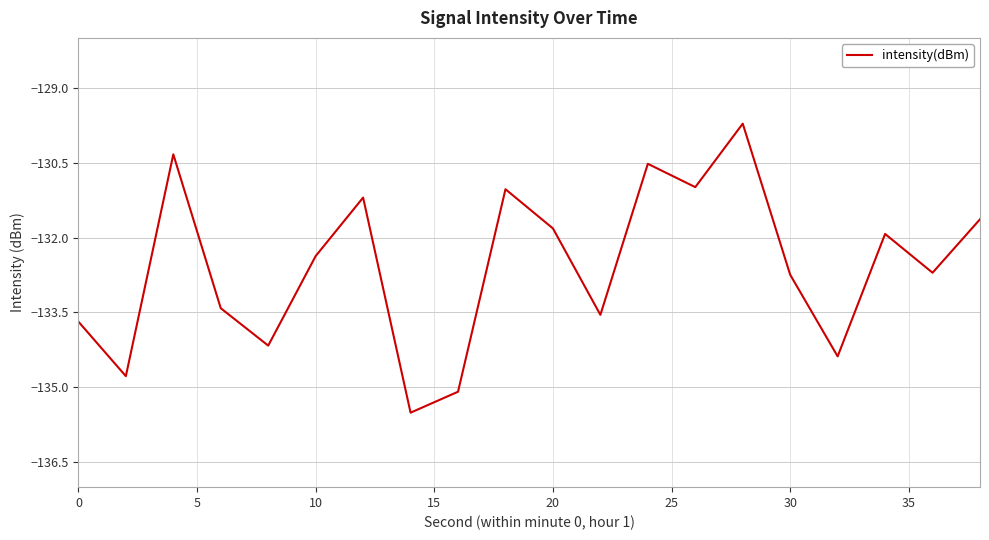

How many series are shown in this chart?

1